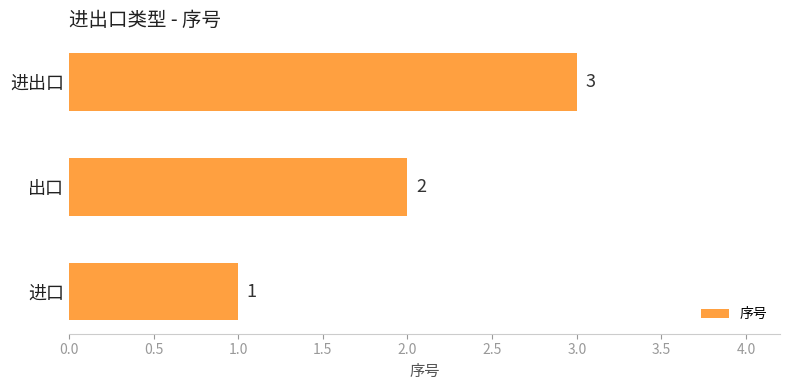

How many data points does each series have?

3